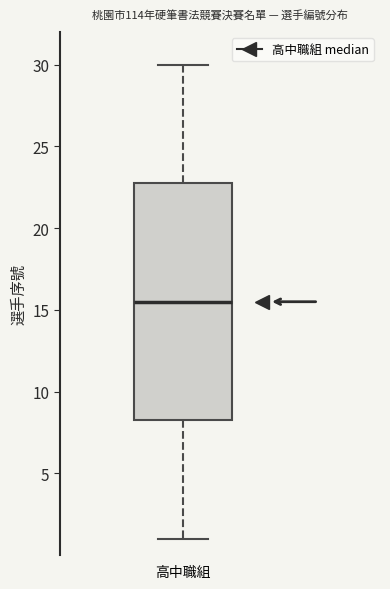

Read this box plot against the y-axis: the position of the median line, the range covered by the box, and the ends of both whiskers. The values are not printed on the chart, so give them approximately, as read against the axis.

median 15.5, box 8.5 to 23.0, whiskers 1.0 to 30.0